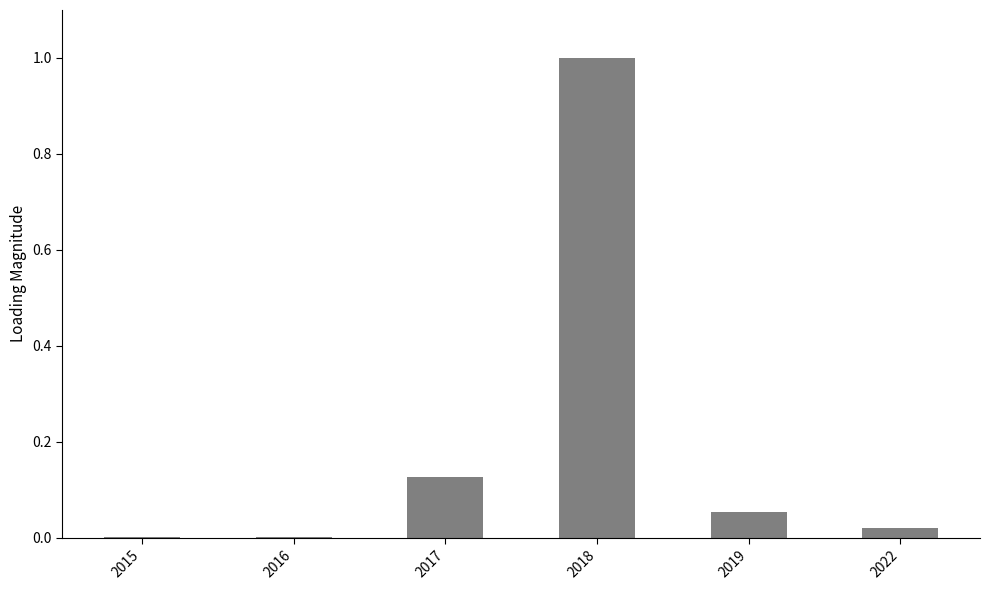

Which label corresponds to the largest value in the chart?

2018